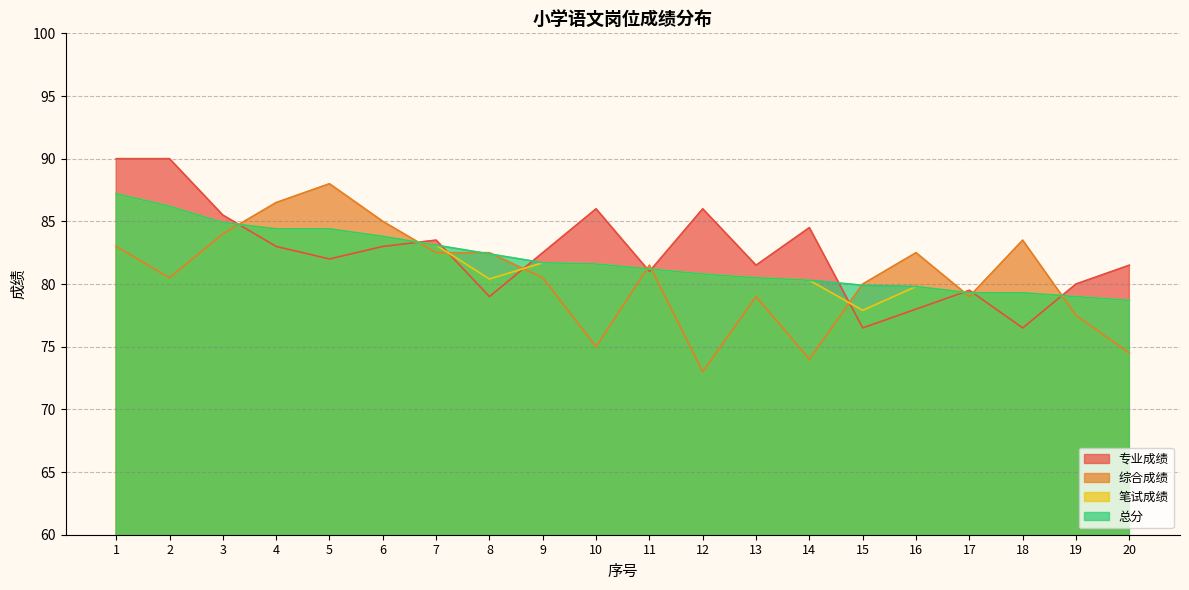

Reading right to left, extract all data points from this chart.

专业成绩: 20=81.5	19=80.0	18=76.5	17=79.5	16=78.0	15=76.5	14=84.5	13=81.5	12=86.0	11=81.0	10=86.0	9=82.5	8=79.0	7=83.5	6=83.0	5=82.0	4=83.0	3=85.5	2=90.0	1=90.0
综合成绩: 20=74.5	19=77.5	18=83.5	17=79.0	16=82.5	15=80.0	14=74.0	13=79.0	12=73.0	11=81.5	10=75.0	9=80.5	8=82.5	7=82.5	6=85.0	5=88.0	4=86.5	3=84.0	2=80.5	1=83.0
笔试成绩: 20=78.7	19=79.0	18=79.3	17=79.3	16=79.8	15=77.9	14=80.3	13=80.5	12=80.8	11=81.2	10=81.6	9=81.7	8=80.4	7=83.1	6=83.8	5=84.4	4=84.4	3=84.9	2=86.2	1=87.2
总分: 20=78.7	19=79.0	18=79.3	17=79.3	16=79.8	15=79.9	14=80.3	13=80.5	12=80.8	11=81.2	10=81.6	9=81.7	8=82.4	7=83.1	6=83.8	5=84.4	4=84.4	3=84.9	2=86.2	1=87.2